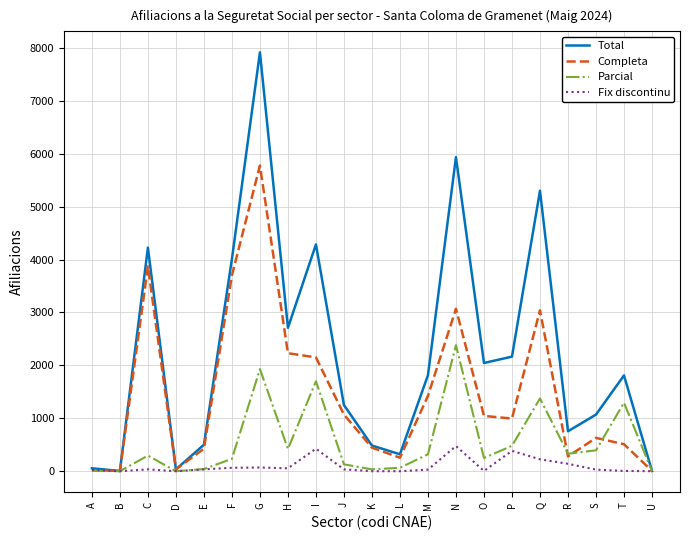

What value does the Parcial series have at H?

420